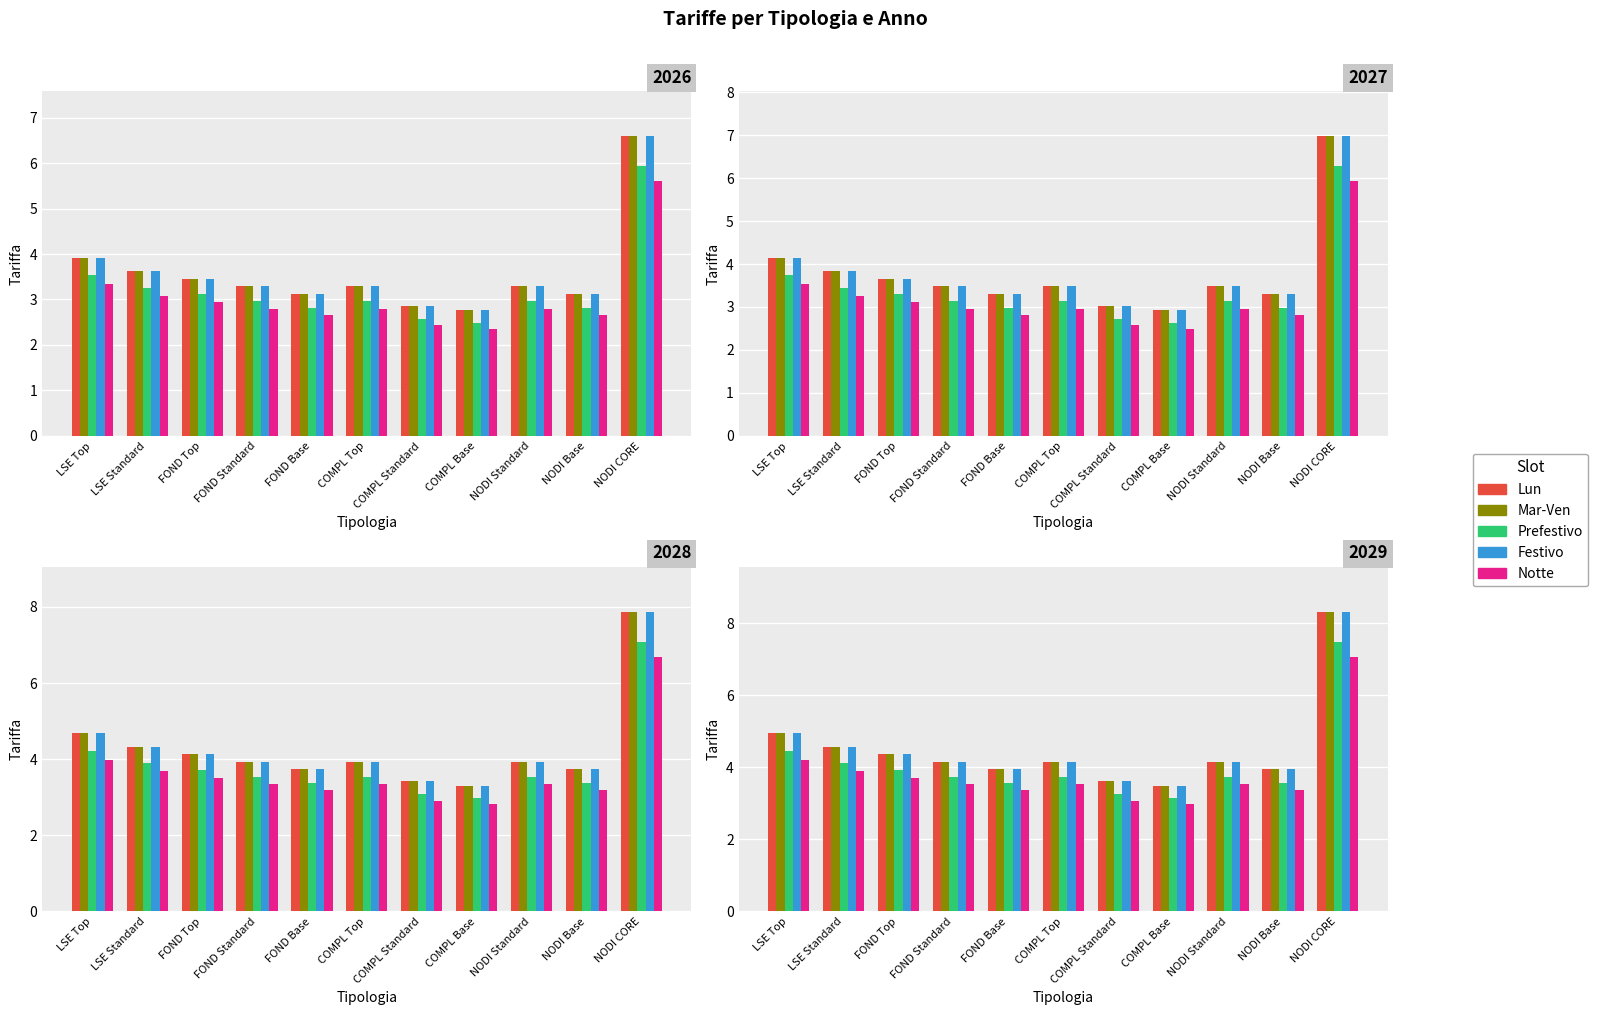

Which label corresponds to the largest value in the chart?

NODI CORE